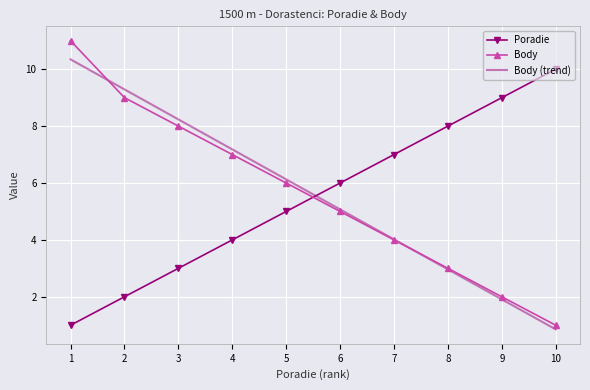

The Body series shows 7.0 at 4. True or false?

True